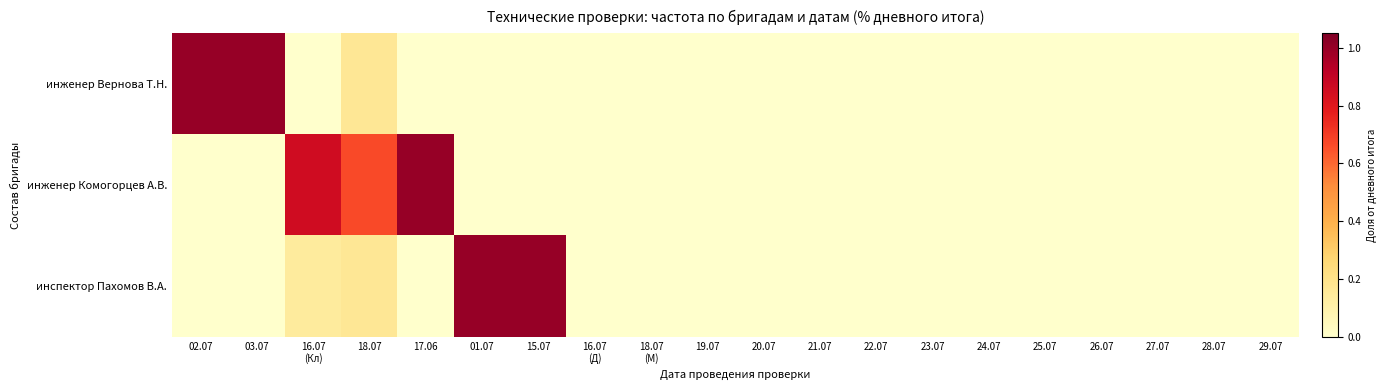

Which series has the largest range (max minus min)?

инженер Вернова Т.Н.